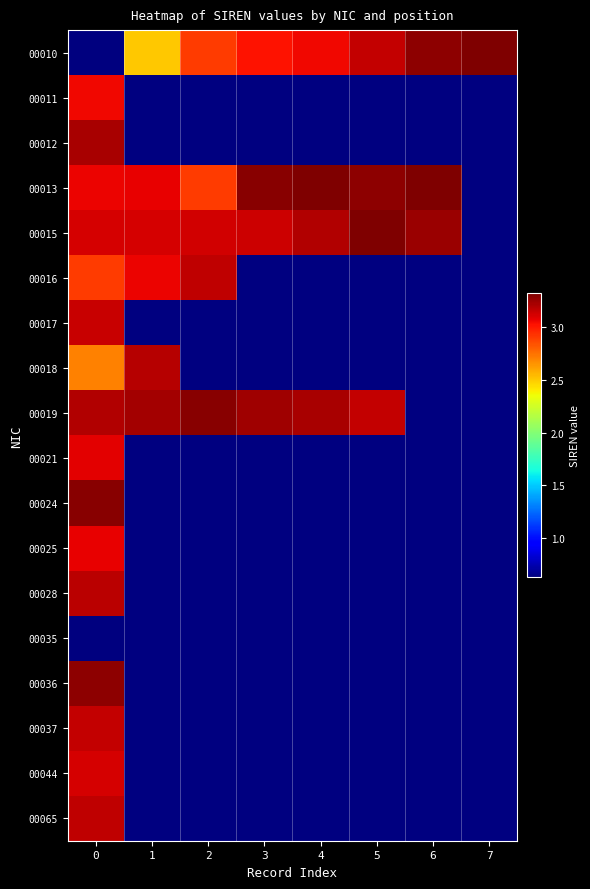

At how many categories does at least one series exceed 187707554?

8